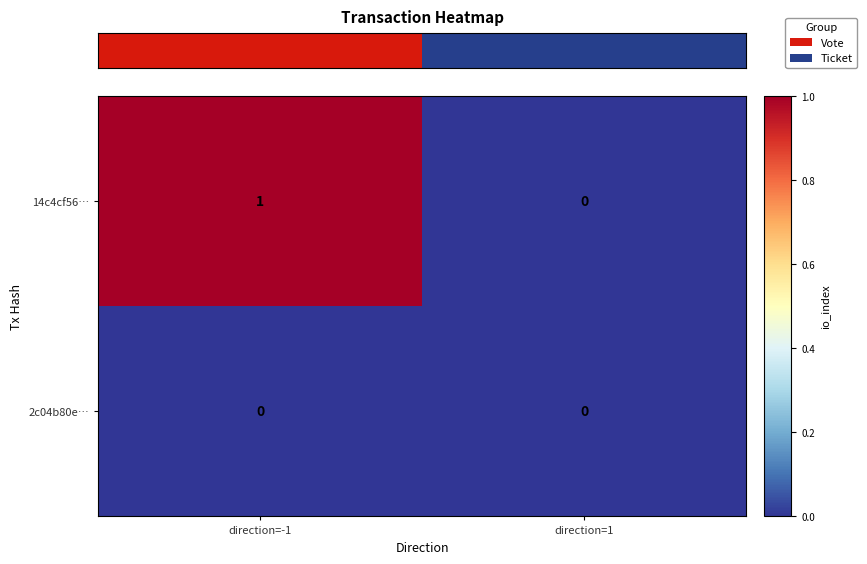

Rank the series at direction=-1 from highest to lowest value.

14c4cf56…, 2c04b80e…